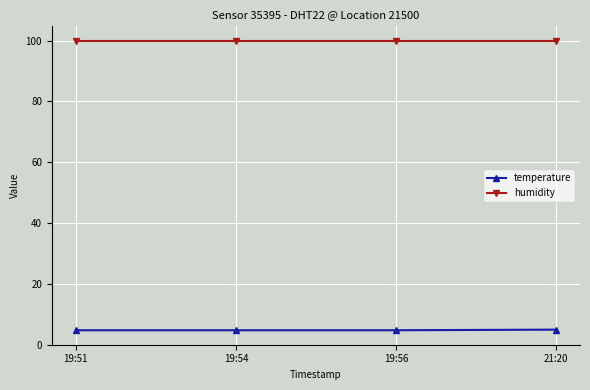

What is the spread (max minus min) of values at 19:51?

95.2